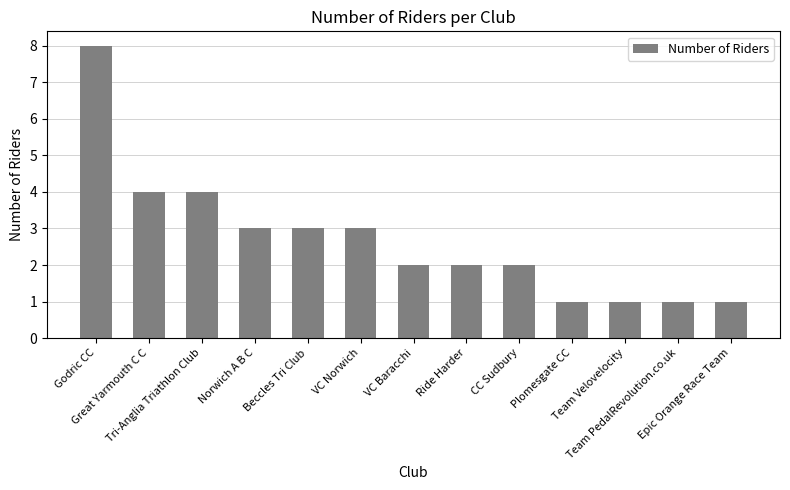

What is the sum of all values?

35